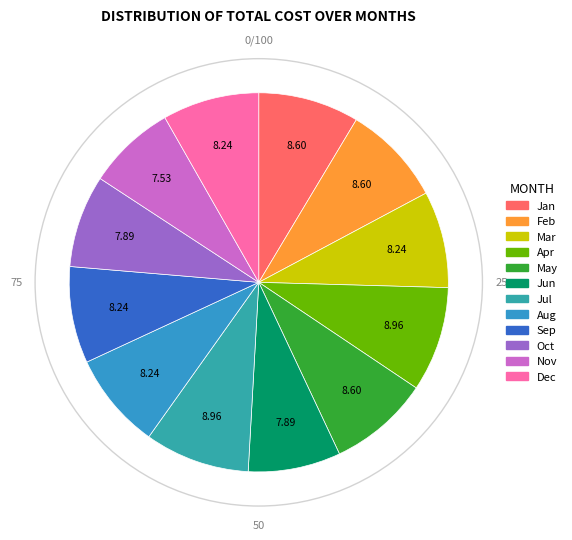

How many slices are in this pie chart?

12